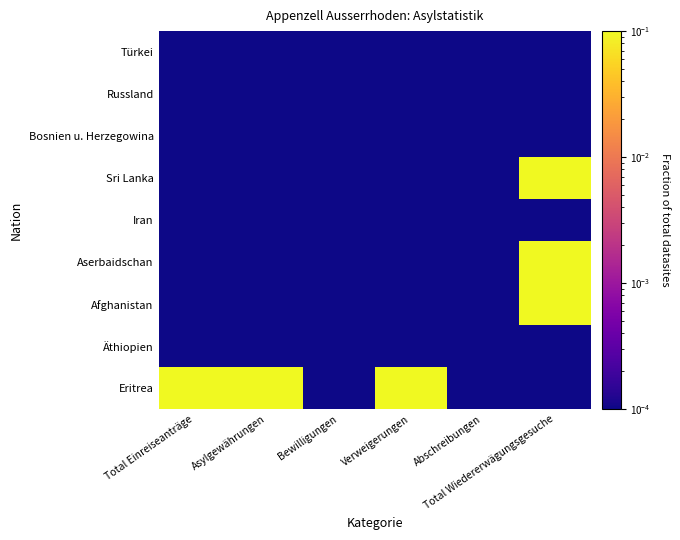

Which label corresponds to the largest value in the chart?

Total Wiedererwägungsgesuche